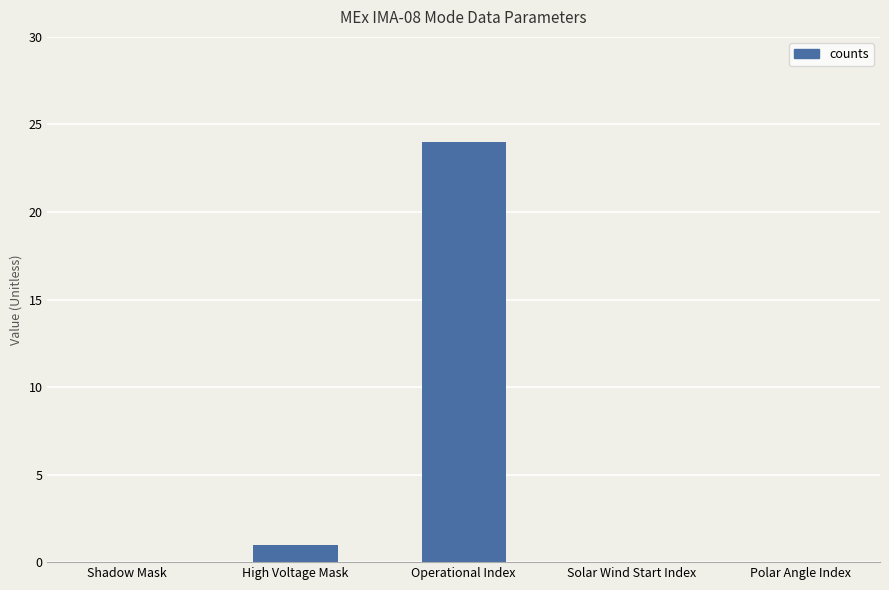

Reading left to right, list all the values displayed in this chart.

Shadow Mask=0	High Voltage Mask=1	Operational Index=24	Solar Wind Start Index=0	Polar Angle Index=0